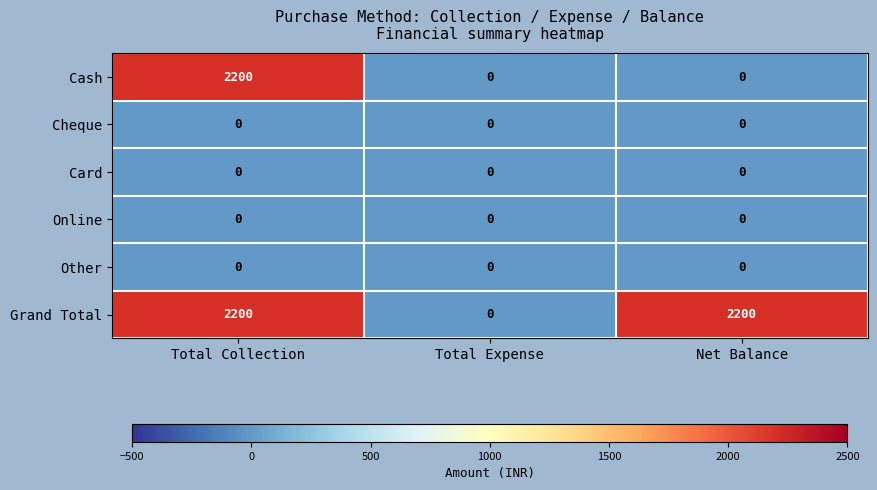

How many data points does each series have?

3